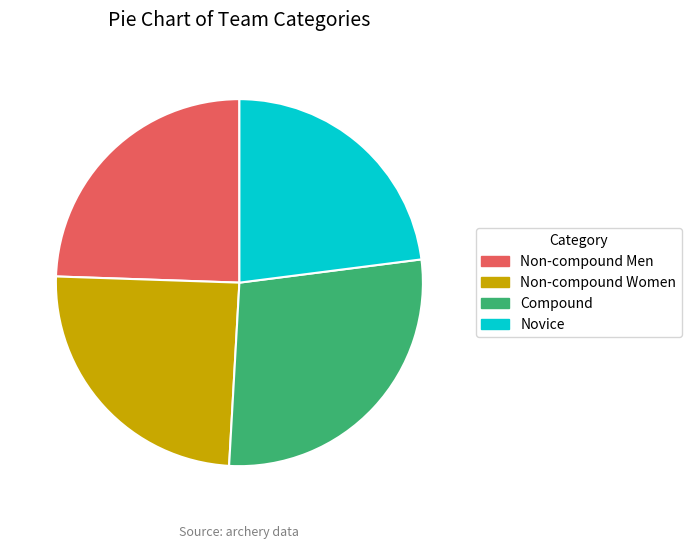

Which category has the smallest portion of the pie?

Novice